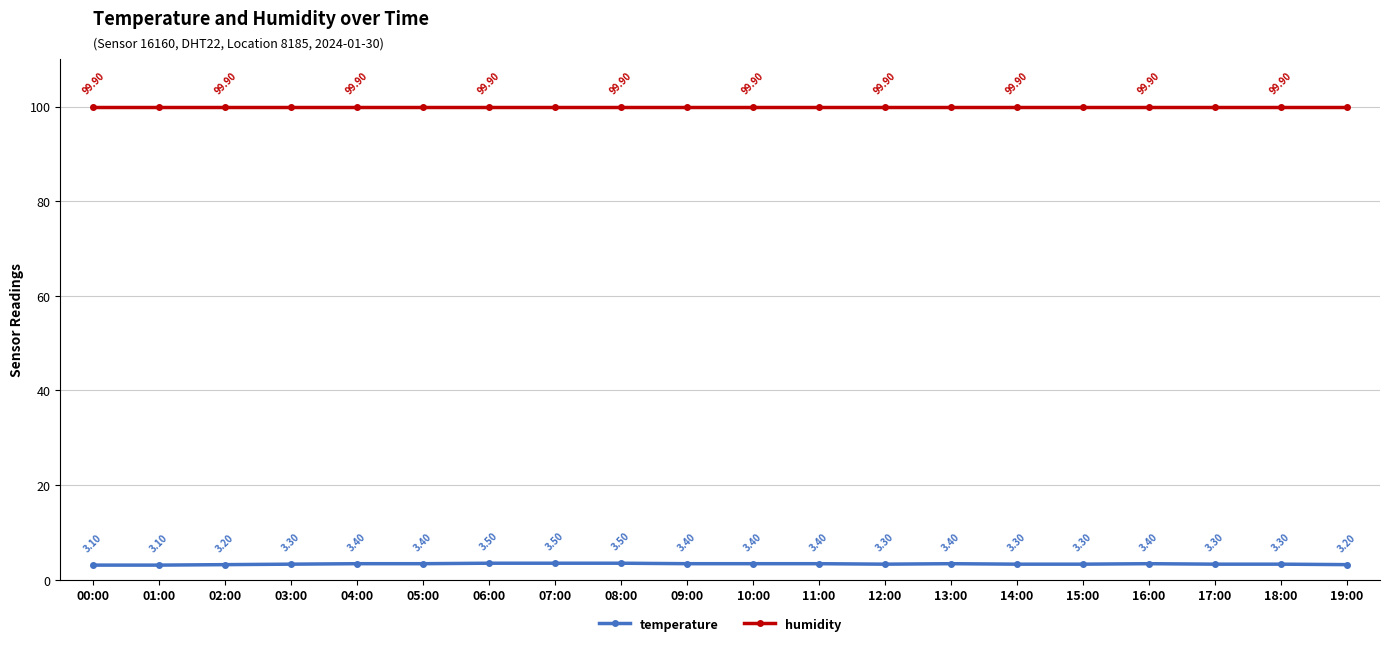

What is the smallest value displayed?

3.1